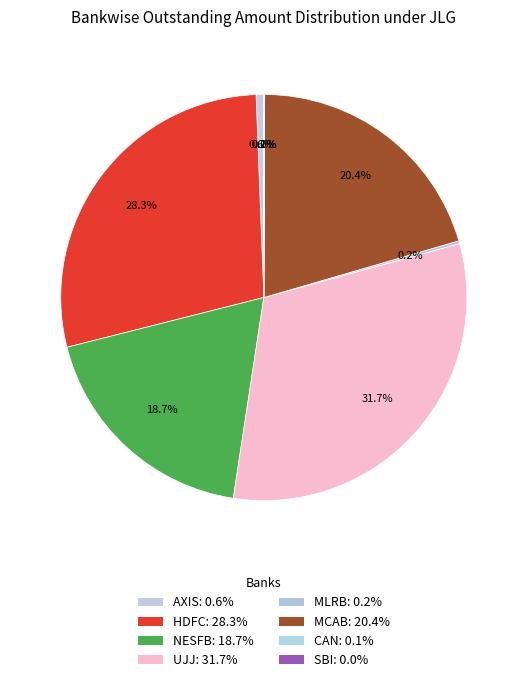

Rank the categories by value from lowest to highest.

SBI, CAN, MLRB, AXIS, NESFB, MCAB, HDFC, UJJ